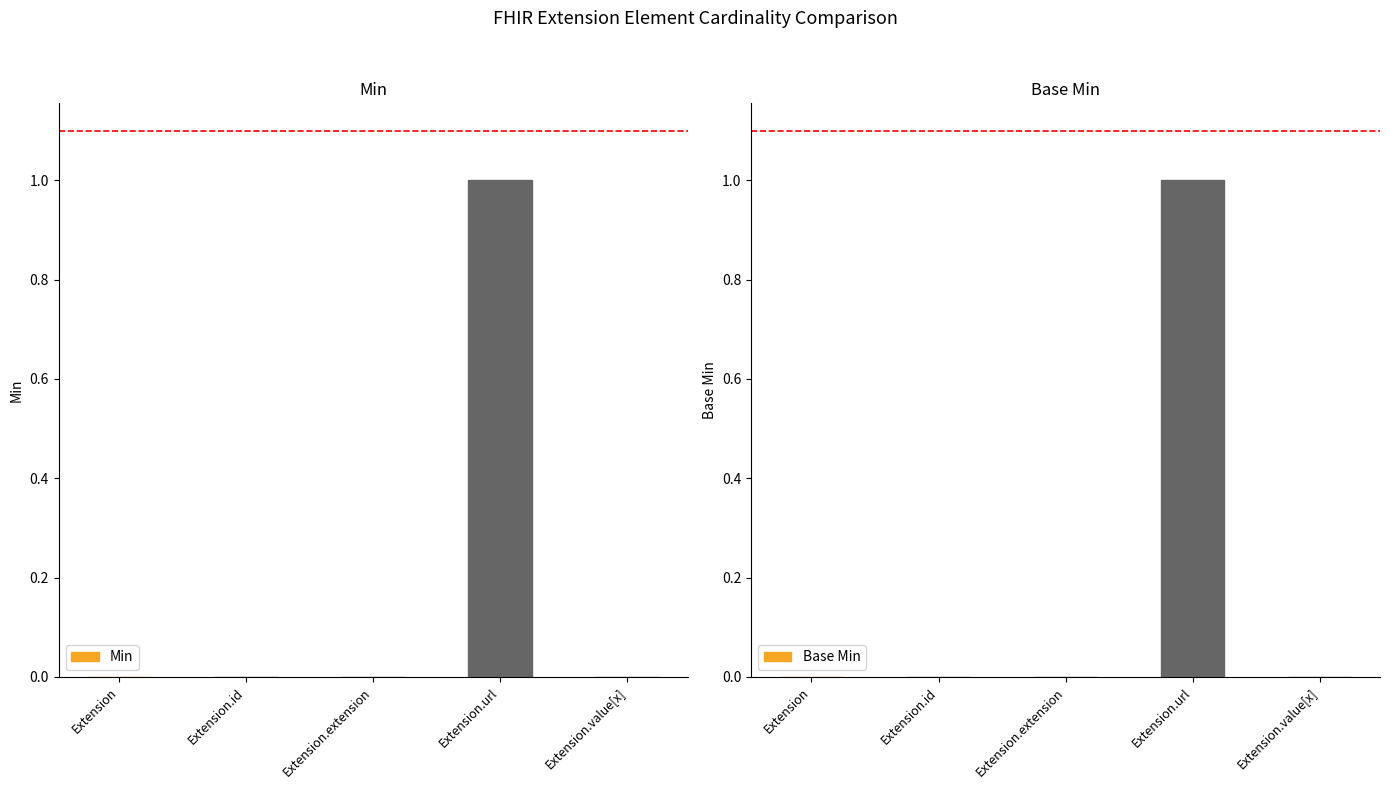

What are all the series names shown in the legend?

Min, Base Min